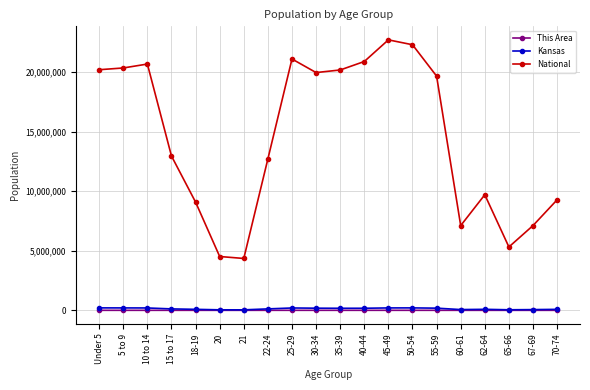

What is the difference between the second highest and second lowest values in the This Area series?

1310